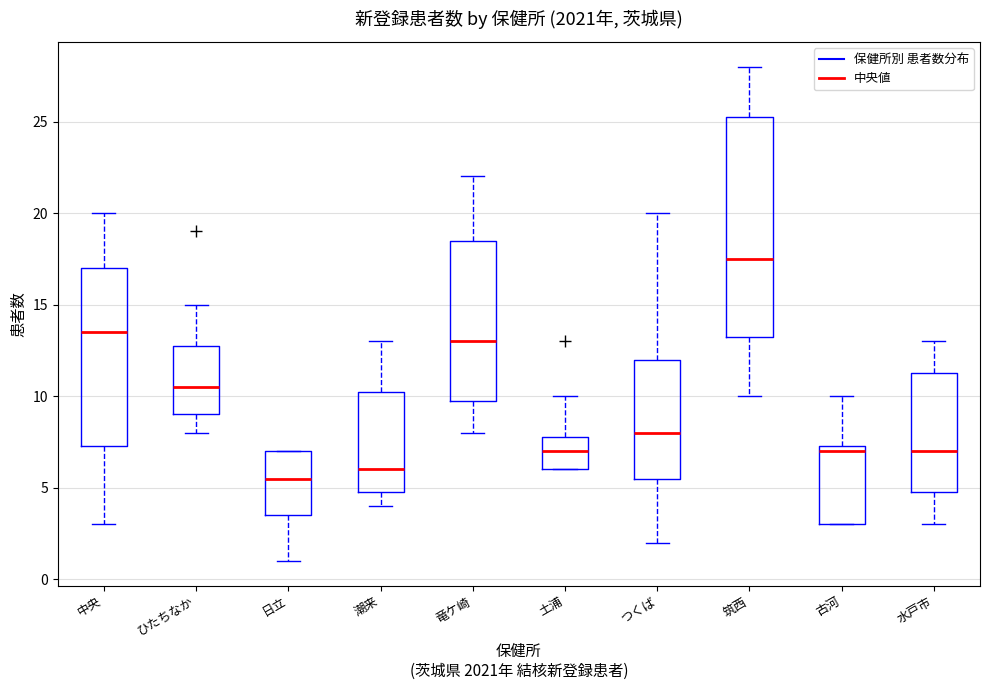

Reading left to right, transcribe this box plot: for each box, give where its median line is, the range the box spans, and where its two whiskers end, as read against the y-axis. The values are not printed on the chart, so give them approximately, as read against the axis.

中央: median 13.5, box 7.5 to 17.0, whiskers 3.0 to 20.0
ひたちなか: median 10.5, box 9.0 to 13.0, whiskers 8.0 to 15.0
日立: median 5.5, box 3.5 to 7.0, whiskers 1.0 to 7.0
潮来: median 6.0, box 5.0 to 10.5, whiskers 4.0 to 13.0
竜ケ崎: median 13.0, box 10.0 to 18.5, whiskers 8.0 to 22.0
土浦: median 7.0, box 6.0 to 8.0, whiskers 6.0 to 10.0
つくば: median 8.0, box 5.5 to 12.0, whiskers 2.0 to 20.0
筑西: median 17.5, box 13.5 to 25.5, whiskers 10.0 to 28.0
古河: median 7.0, box 3.0 to 7.5, whiskers 3.0 to 10.0
水戸市: median 7.0, box 5.0 to 11.5, whiskers 3.0 to 13.0